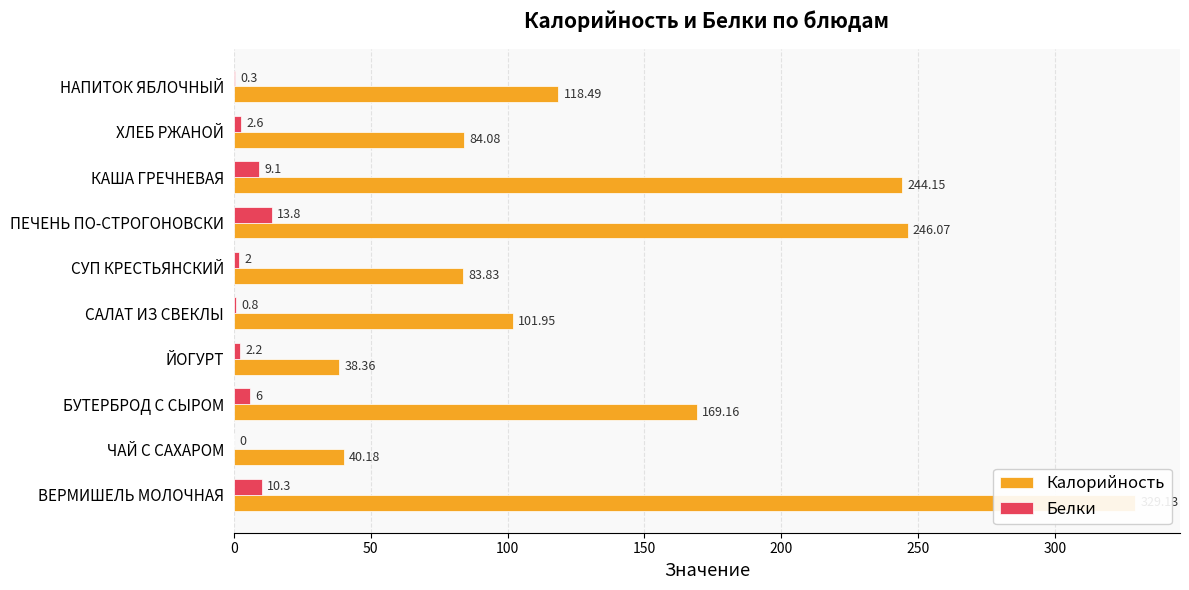

What position from the left is БУТЕРБРОД С СЫРОМ?

3